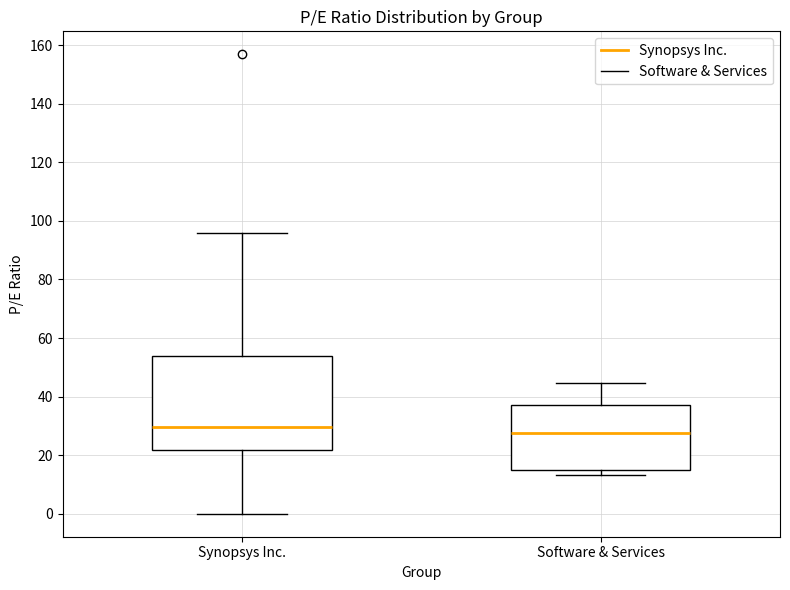

Reading left to right, read every box against the y-axis: the position of its median line, the range the box covers, and the ends of its whiskers. The values are not printed on the chart, so give them approximately, as read against the axis.

Synopsys Inc.: median 30, box 22 to 54, whiskers 0 to 96
Software & Services: median 28, box 16 to 38, whiskers 14 to 44